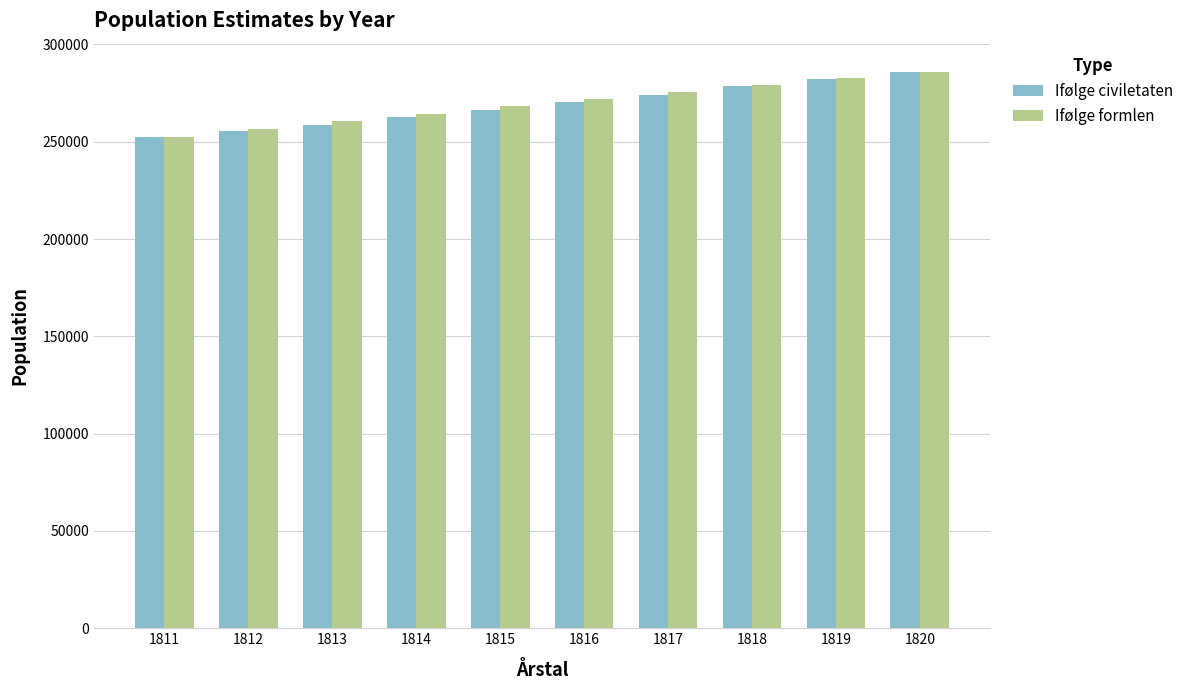

What is the lowest value of the Ifølge civiletaten series?

252473